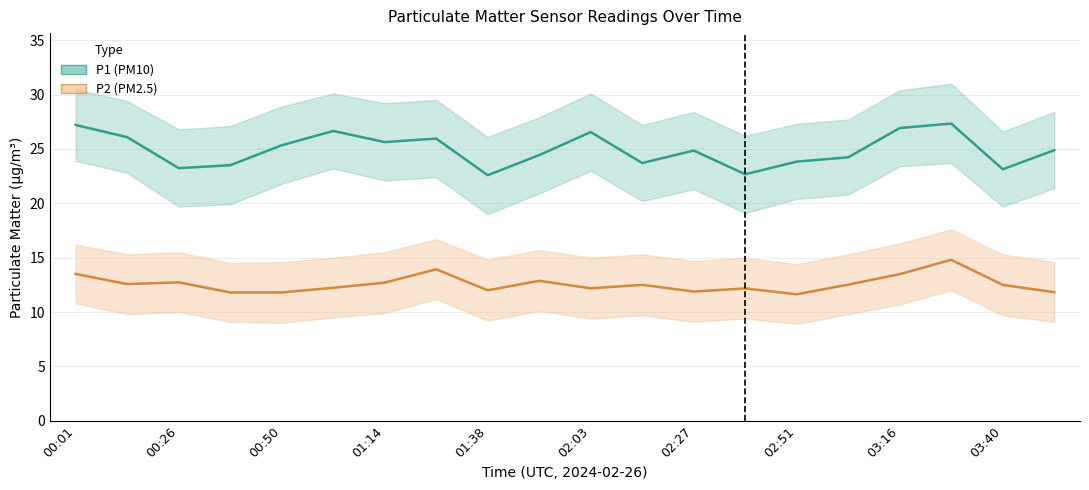

Is it true that P1 equals 8.1 at 02:03?

False